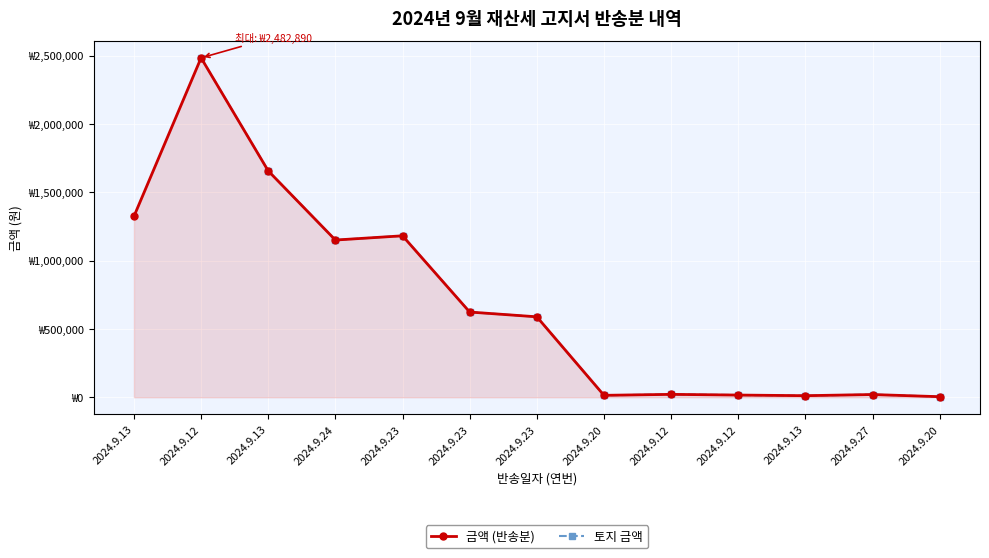

Which category has the lowest value across all series?

2024.9.20